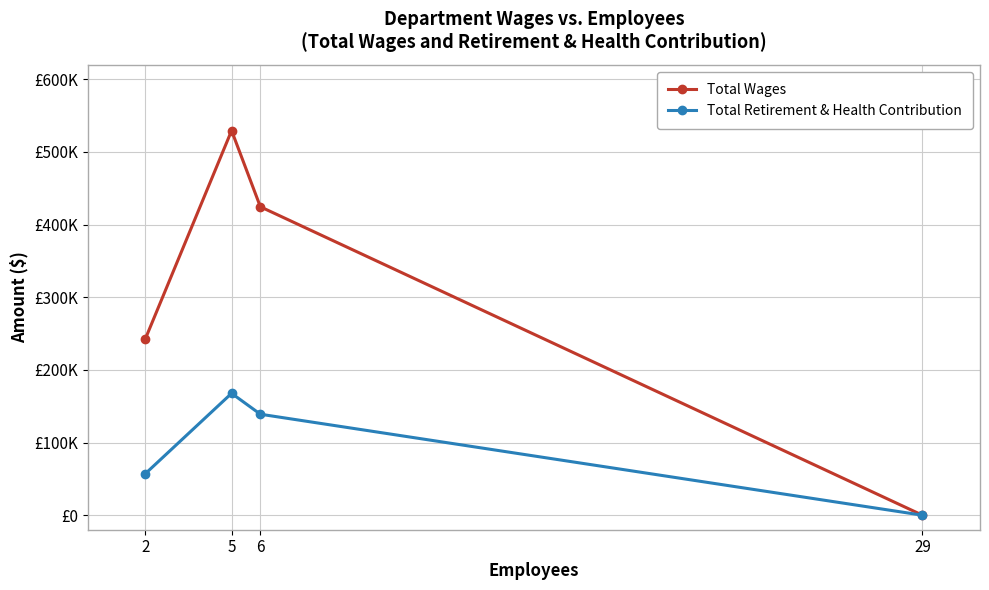

Between 6 and 29, which series saw the biggest shift?

Total Wages